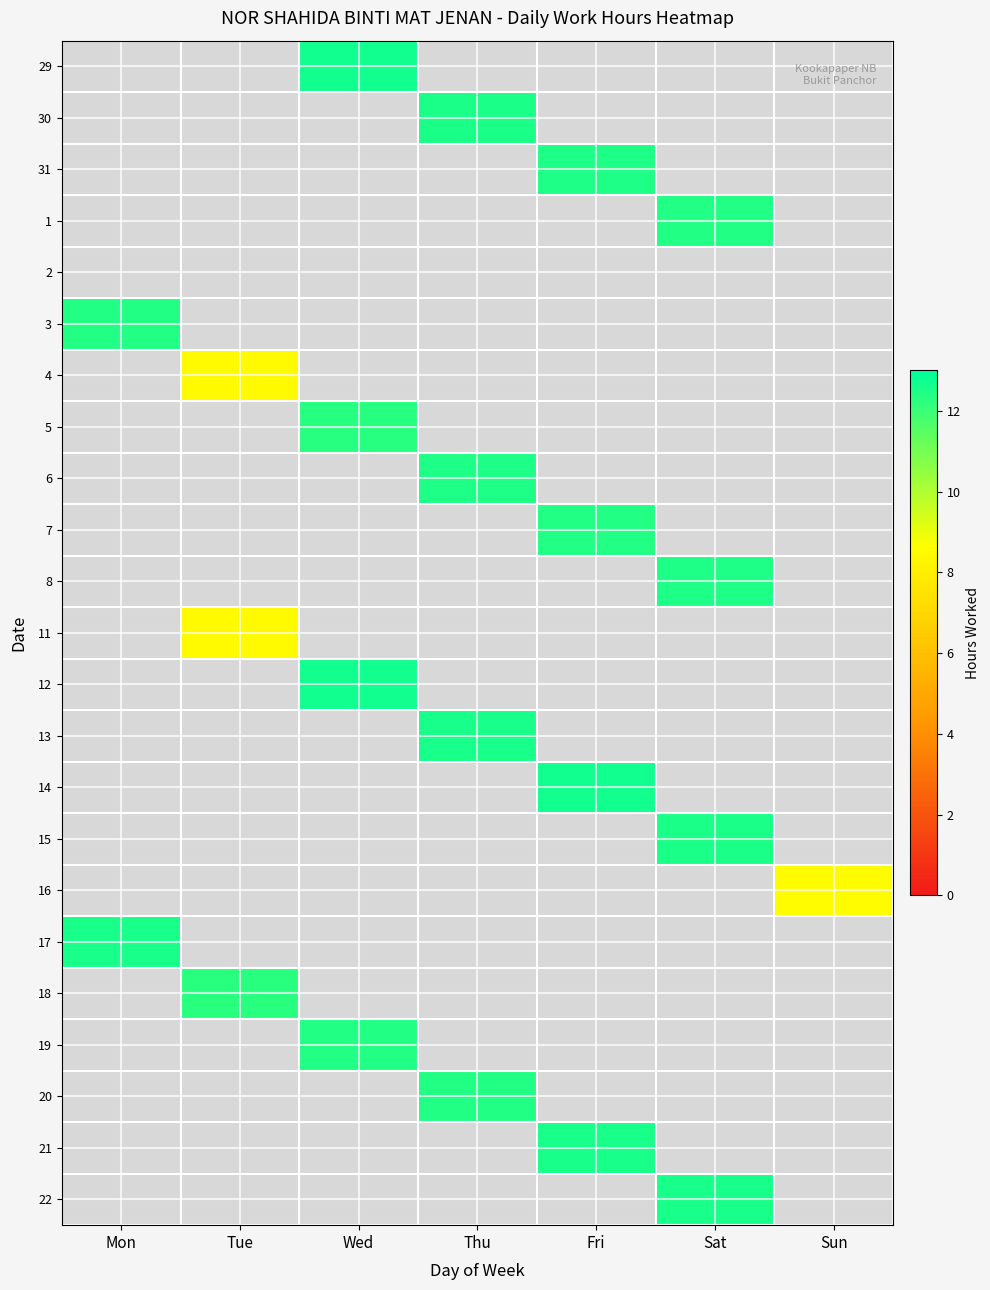

The value of 15 at Tue is 5.7. True or false?

False